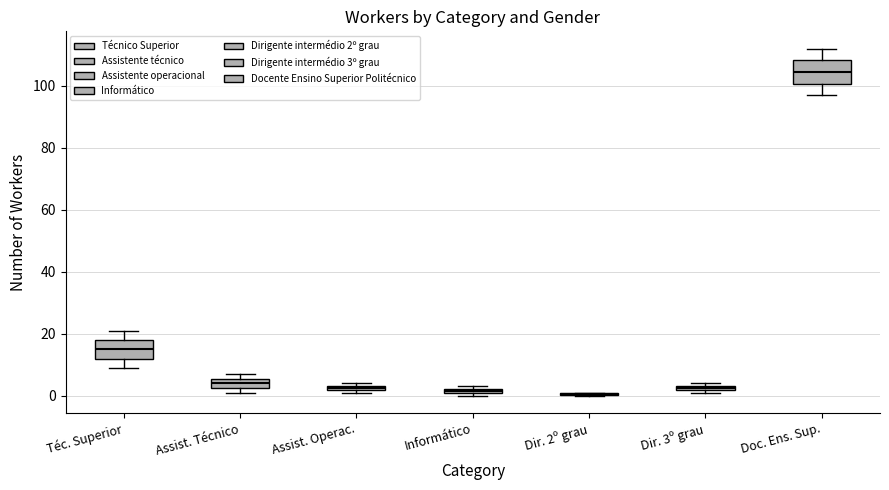

Where does the upper whisker of the box for Doc. Ens. Sup. end on the y-axis? The values are not printed on the chart, so give them approximately, as read against the axis.

112